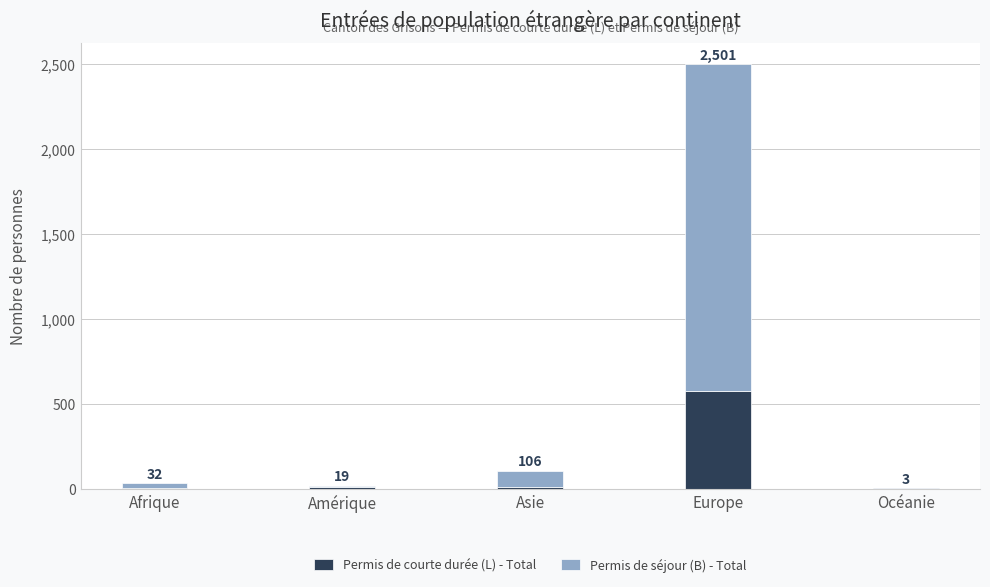

What are all the series names shown in the legend?

Permis de courte durée (L) - Total, Permis de séjour (B) - Total